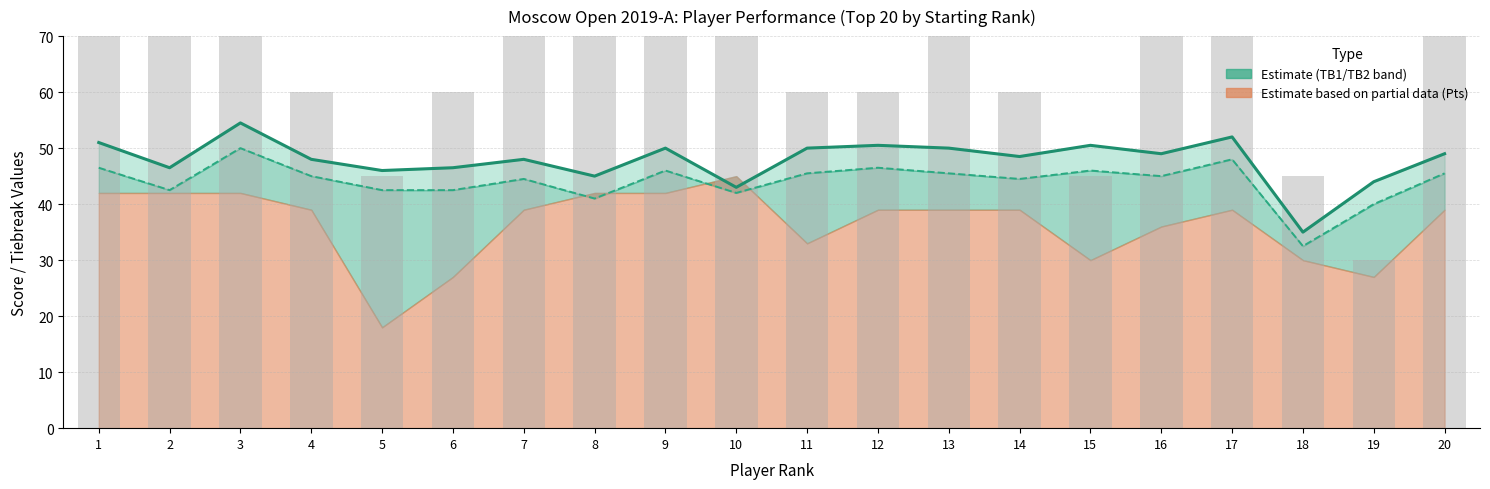

What is the value of the TB1 line bar at the 5th from the left?

46.0